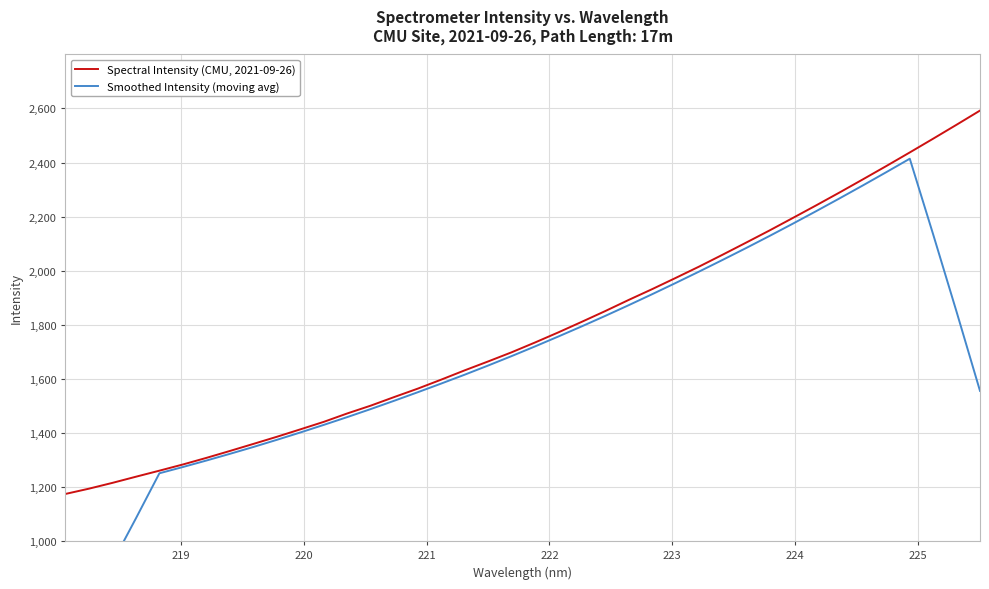

What is the lowest value of the Spectral Intensity (CMU, 2021-09-26) series?

1174.6